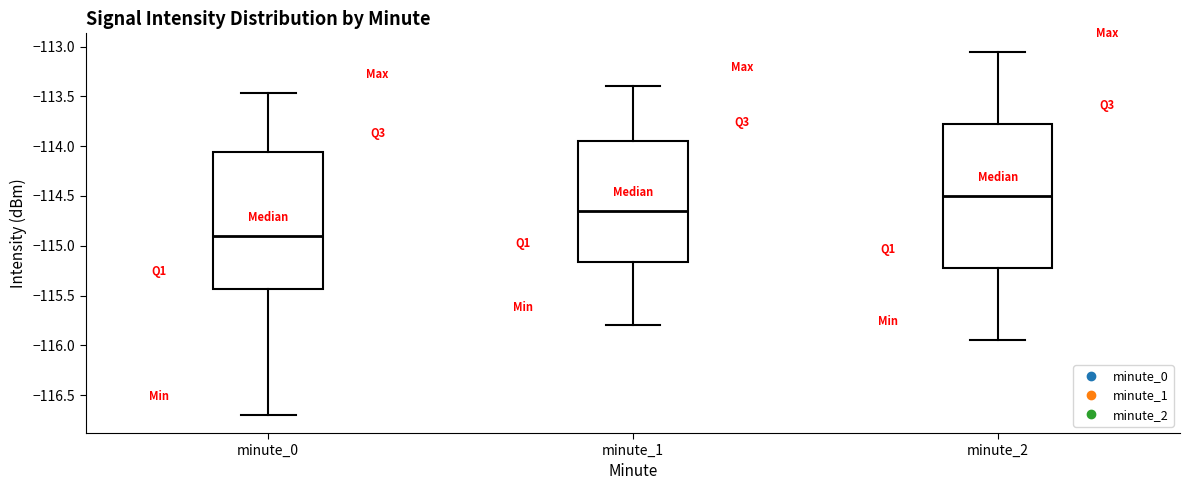

Reading left to right, read every box against the y-axis: the position of its median line, the range the box covers, and the ends of its whiskers. The values are not printed on the chart, so give them approximately, as read against the axis.

minute_0: median -114.90, box -115.45 to -114.05, whiskers -116.70 to -113.45
minute_1: median -114.65, box -115.15 to -113.95, whiskers -115.80 to -113.40
minute_2: median -114.50, box -115.20 to -113.75, whiskers -115.95 to -113.05